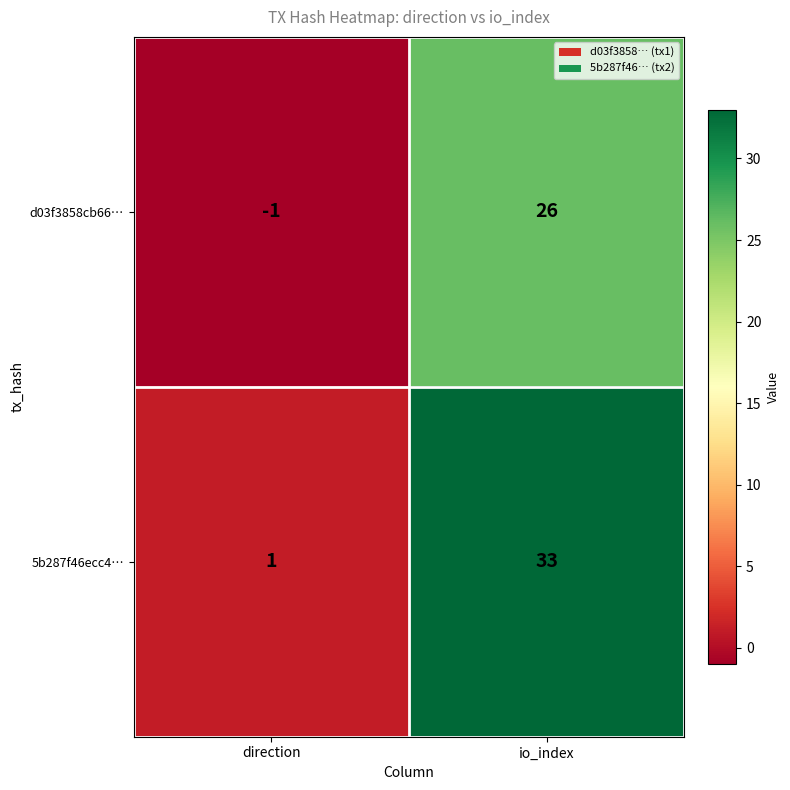

Which label corresponds to the smallest value in the chart?

direction